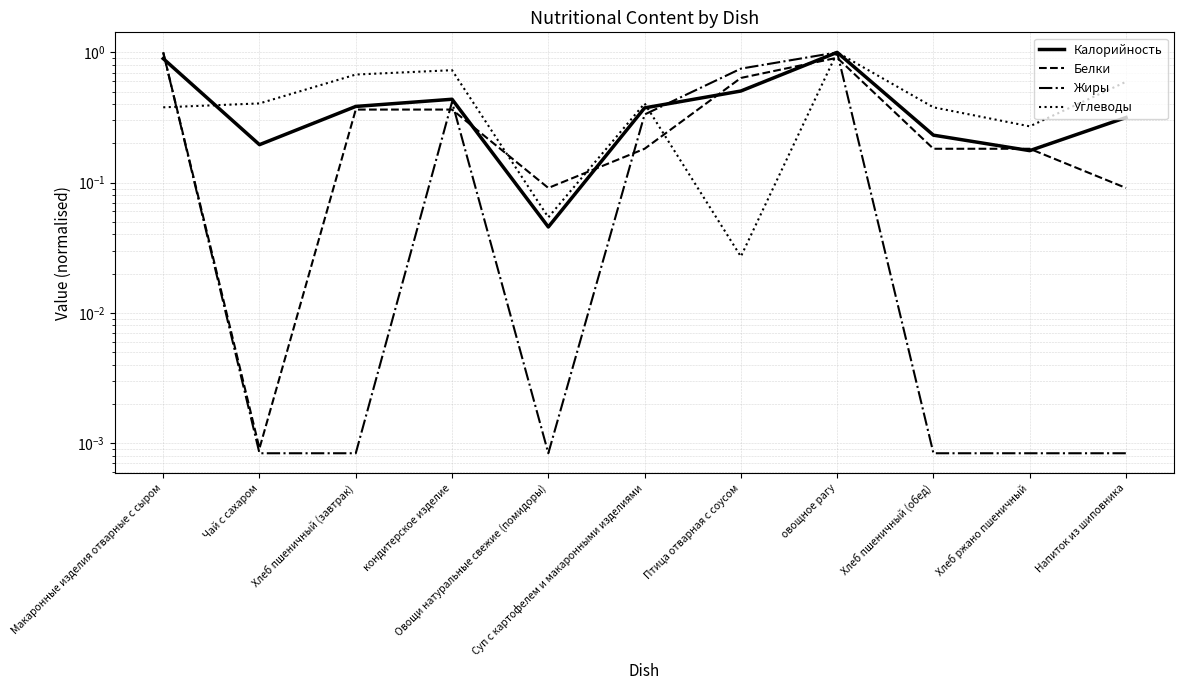

Does the chart display data point markers on the line(s)?

No